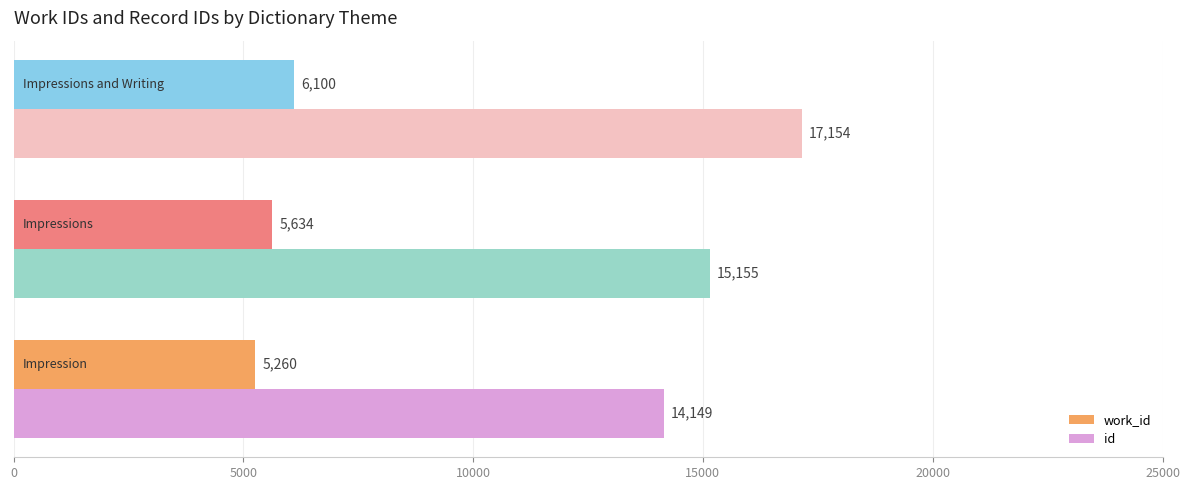

What is the average value of the id series?

15486